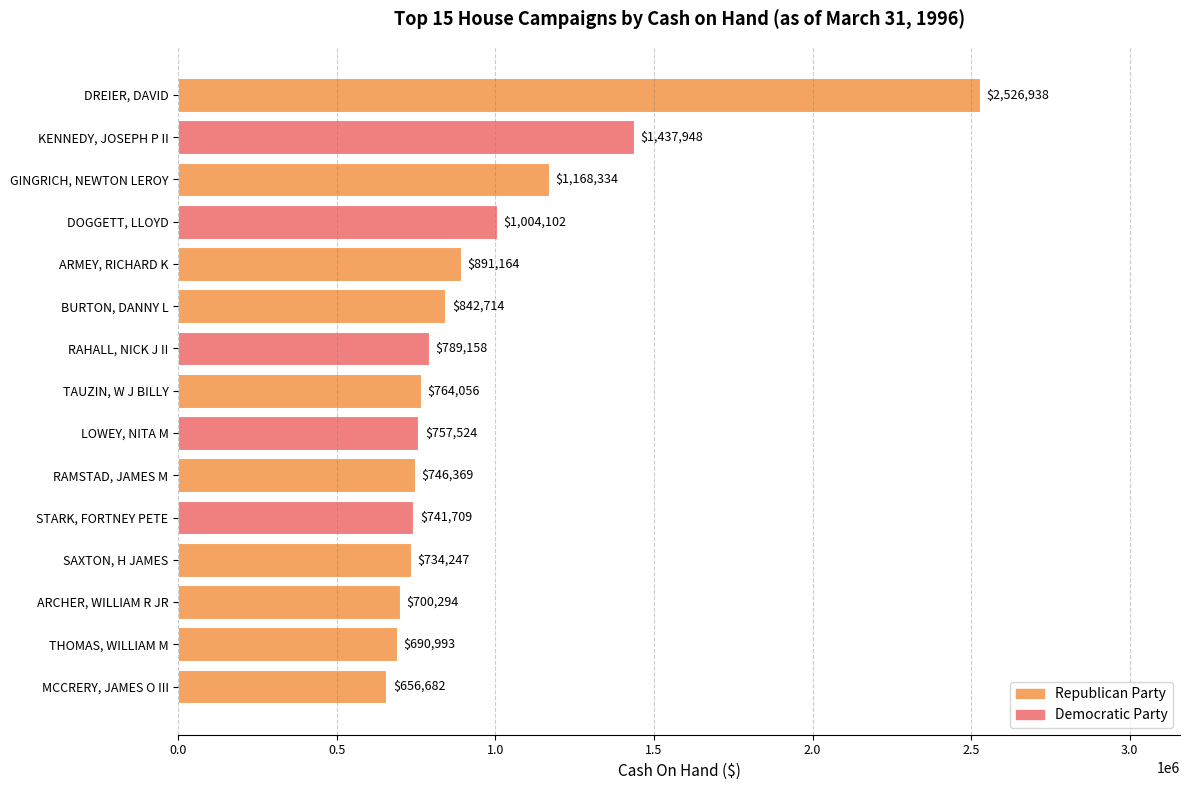

Count the number of categories in the chart.

15